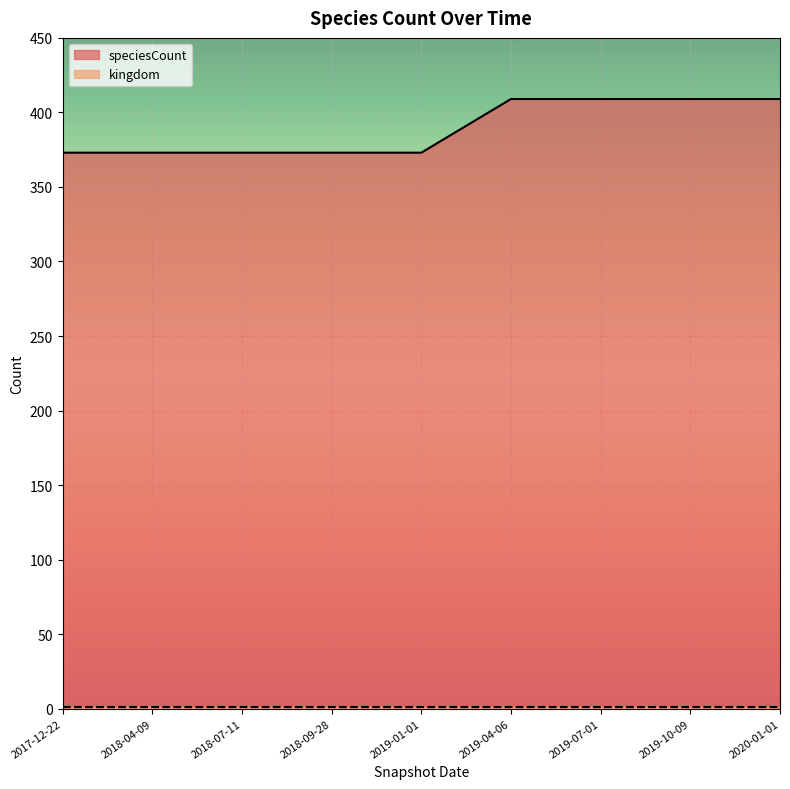

Reading left to right, transcribe all the data shown in this chart.

373	373	373	373	373	409	409	409	409